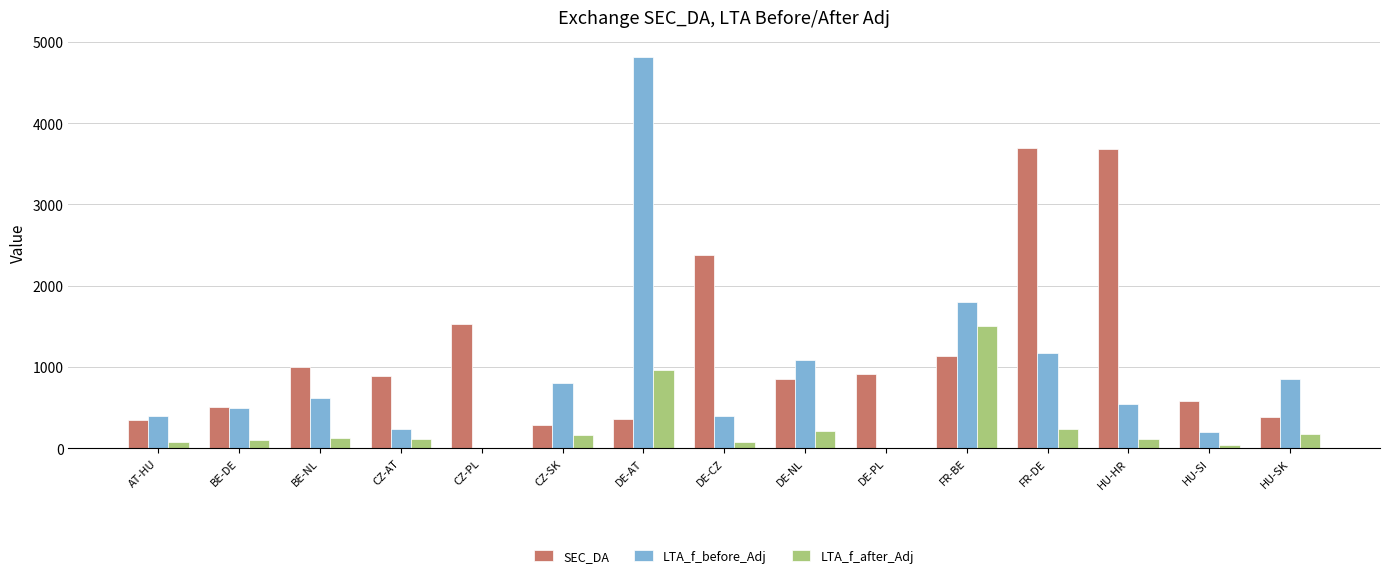

Where is SEC_DA nearest to the value 1990?

DE-CZ